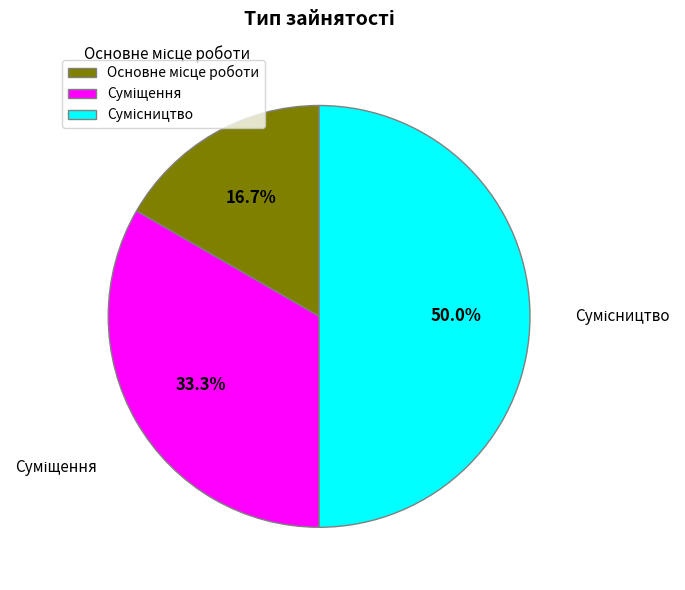

What is the total percentage of Основне місце роботи and Суміщення?

50.0%